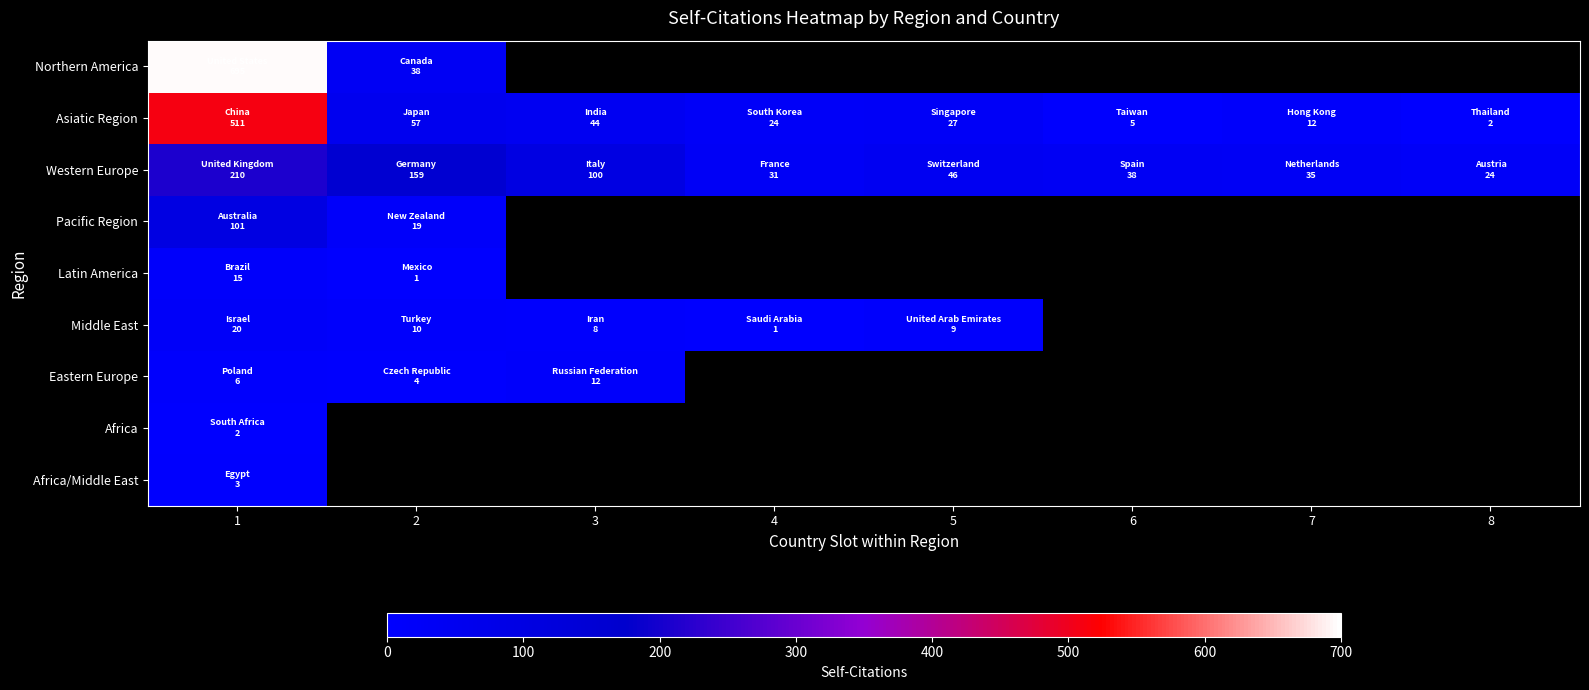

Which series has the widest spread of values?

Northern America